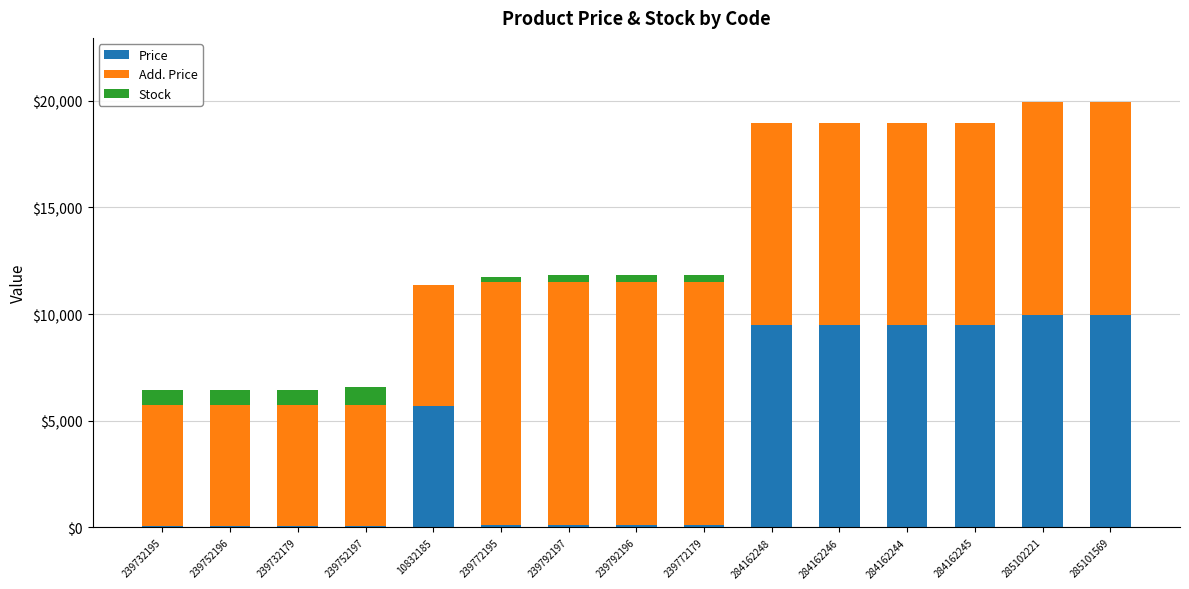

What is the maximum value for Price?

9975.0